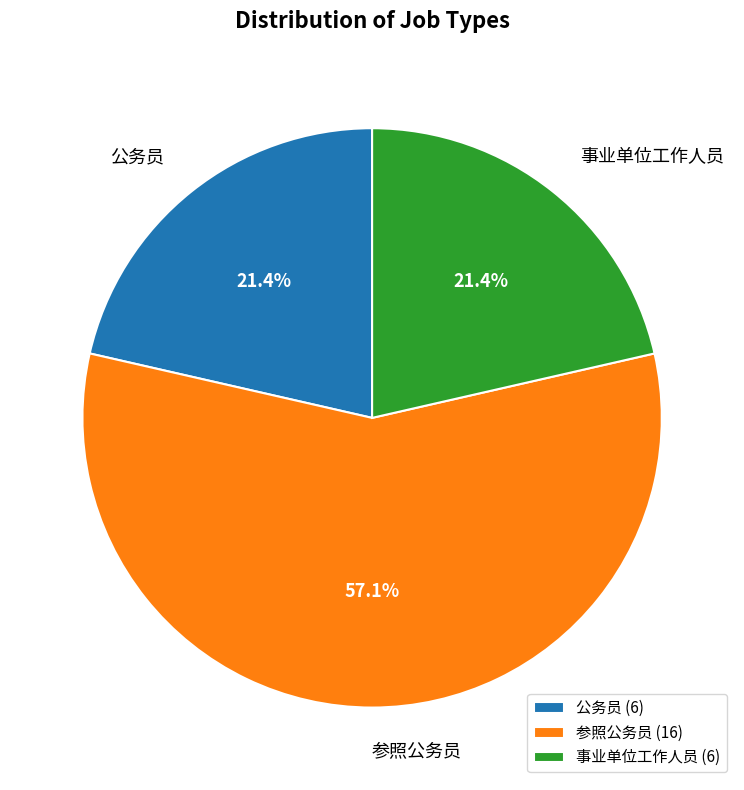

What percentage is the 公务员 slice, to the nearest percent?

21%